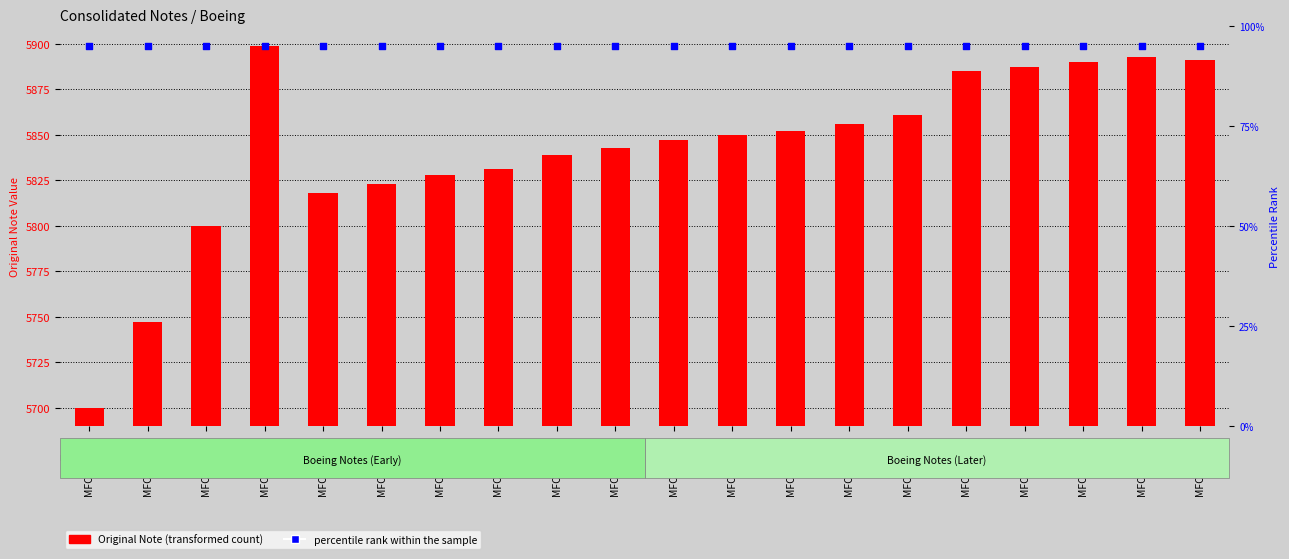

Which series contains the lowest Y value?

percentile rank within the sample